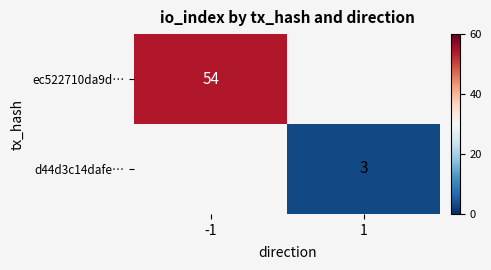

Is the value of ec522710da9d… at -1 greater than the value of d44d3c14dafe… at 1?

Yes